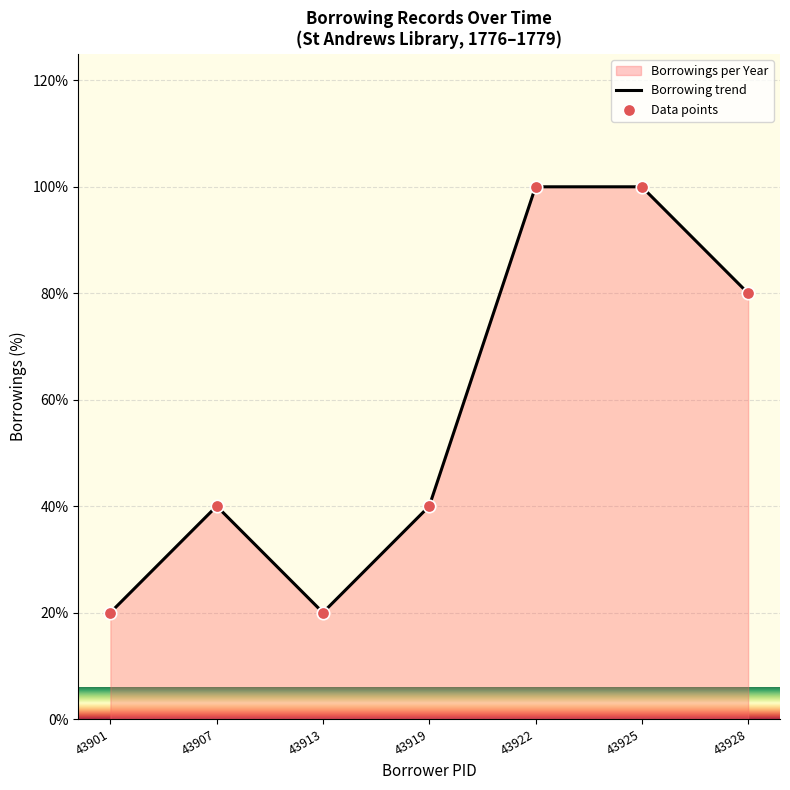

Which series reaches the maximum Y coordinate?

Borrowing trend